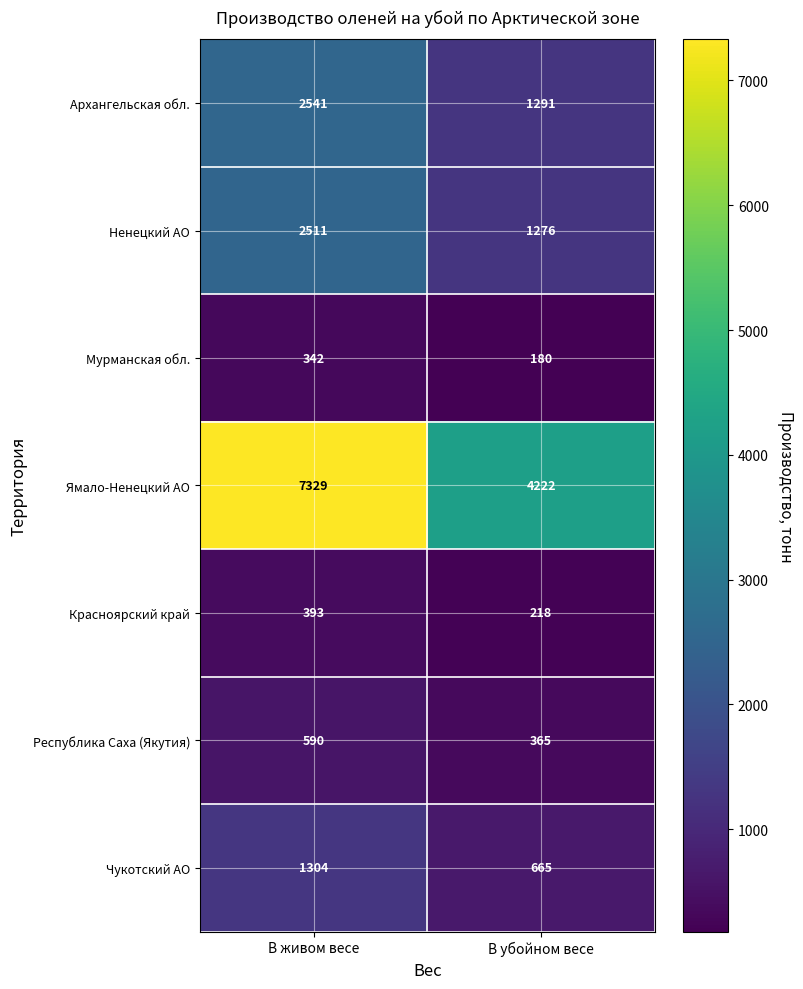

What is the approximate value of Чукотский АО at В живом весе?

1304